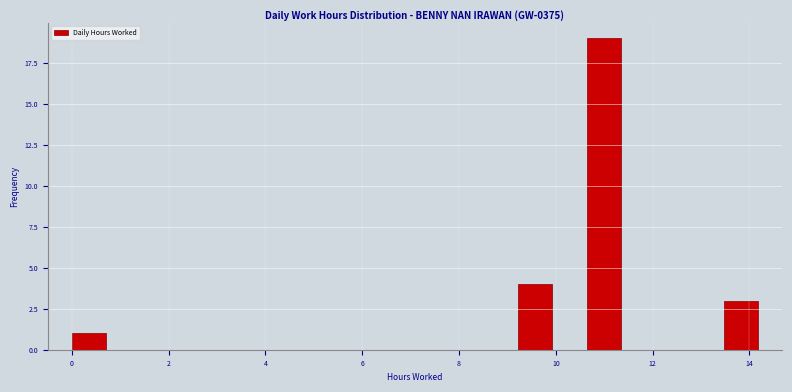

Around what value on the x-axis is the tallest bar? Give the approximate position of its centre, as read against the axis.

11.0